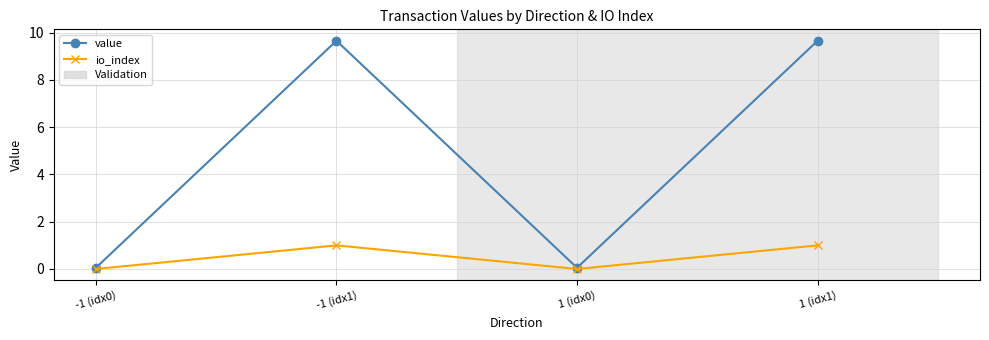

Does the chart display data point markers on the line(s)?

Yes